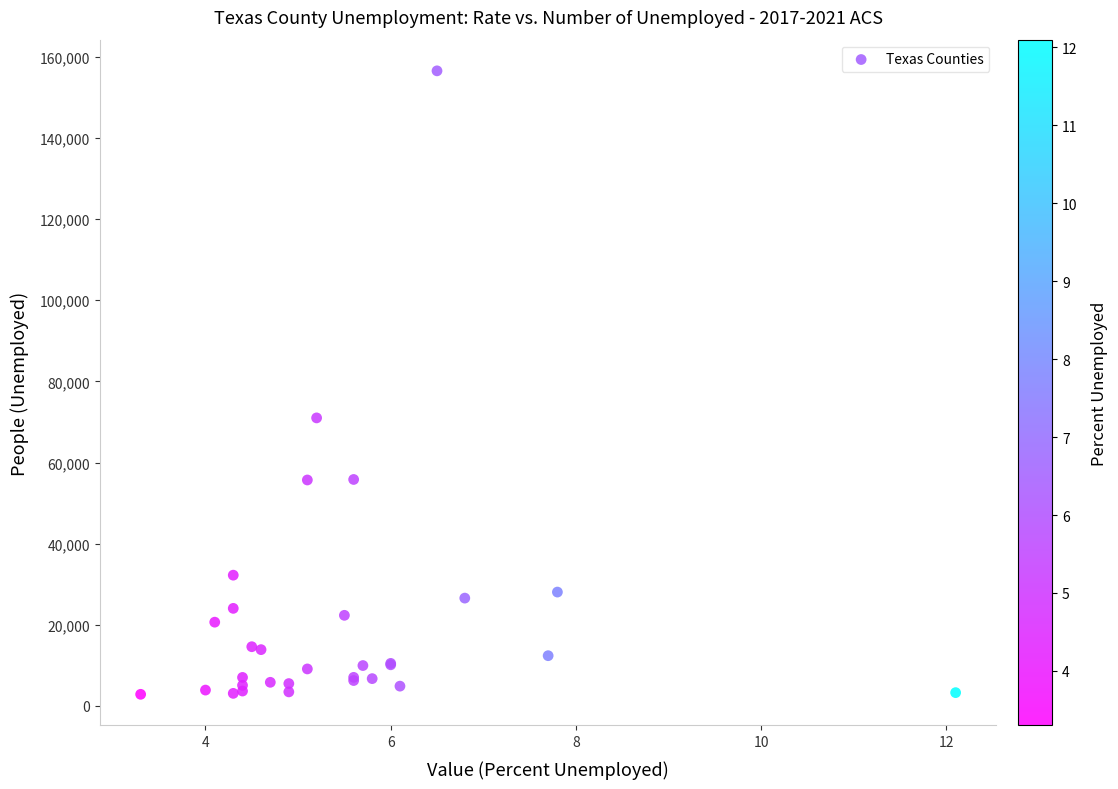

What Y value in the scatter plot is closest to 79702?

70995